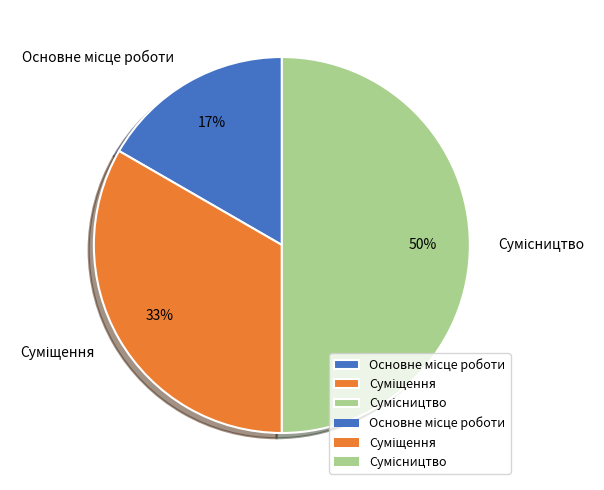

To the nearest percent, what is the difference between the largest and smallest slice percentages?

33%